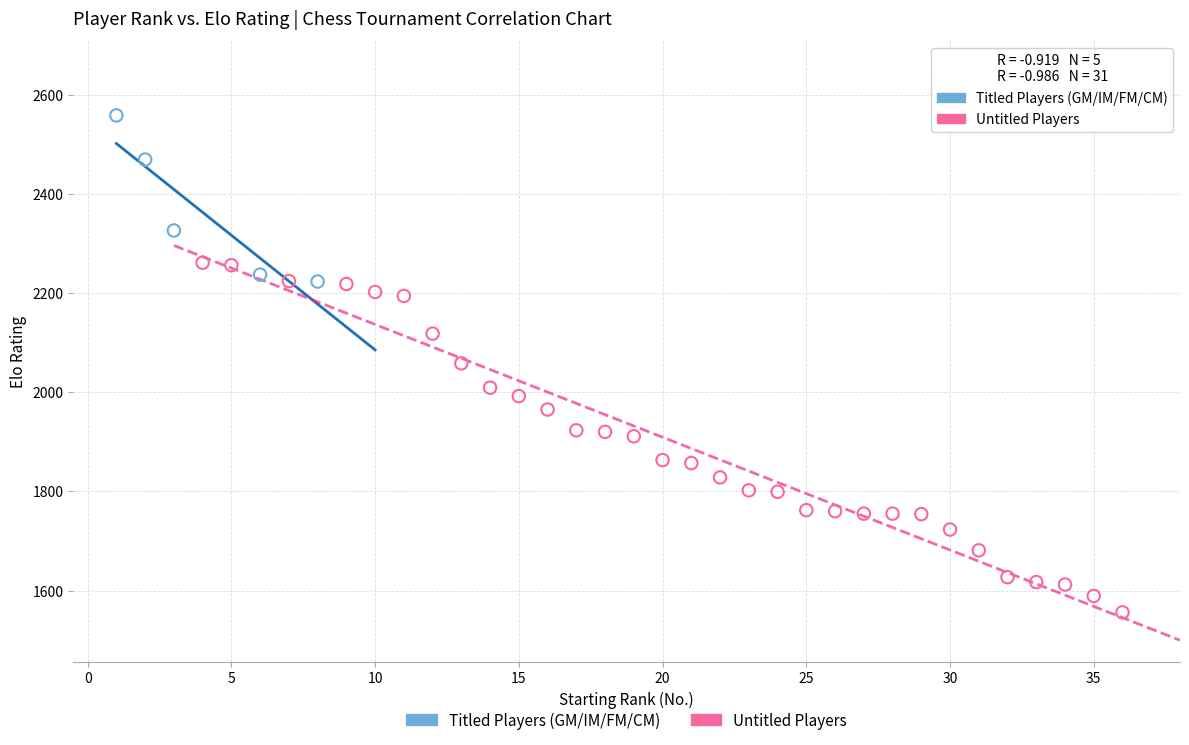

Which series reaches the maximum Y coordinate?

Titled Players (GM/IM/FM/CM)